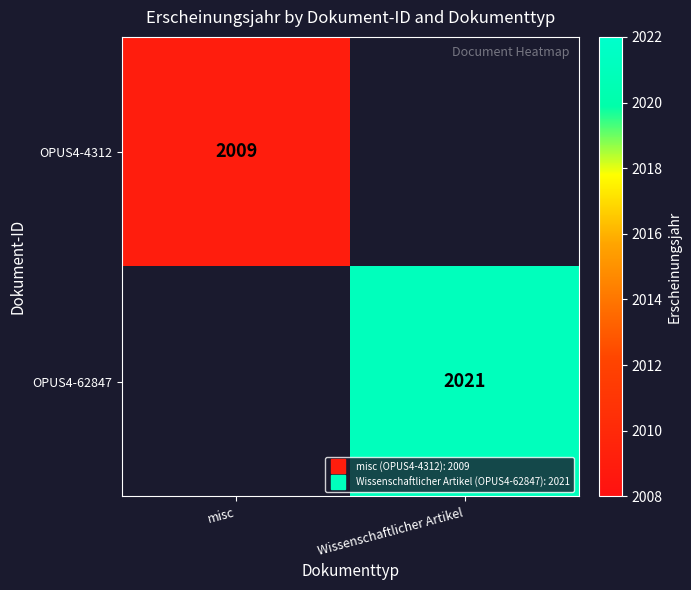

Is the value of OPUS4-62847 at misc greater than the value of OPUS4-4312 at Wissenschaftlicher Artikel?

No